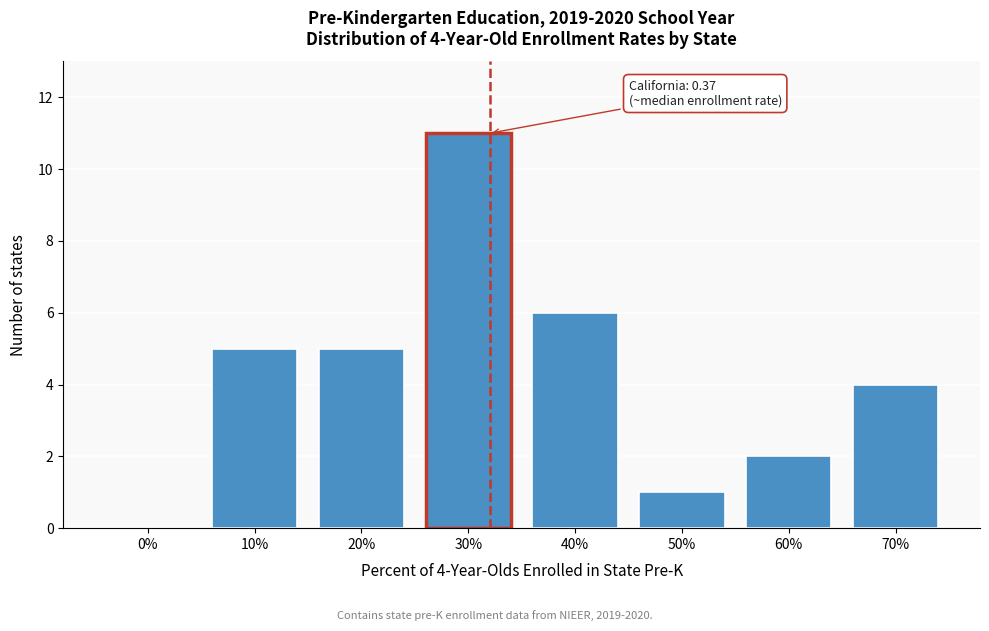

Reading left to right, extract all data points from this chart.

0%=0	10%=5	20%=5	30%=11	40%=6	50%=1	60%=2	70%=4